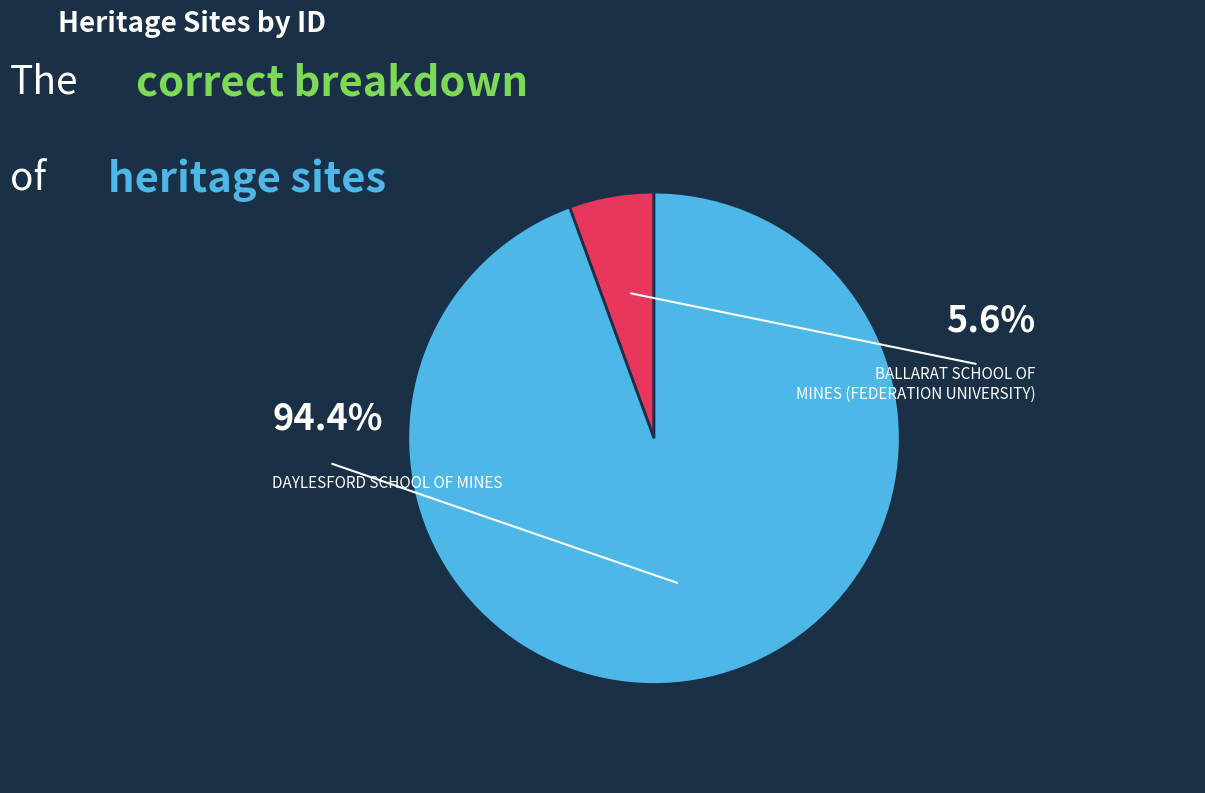

Which category has the smallest portion of the pie?

BALLARAT SCHOOL OF MINES (FEDERATION UNIVERSITY)